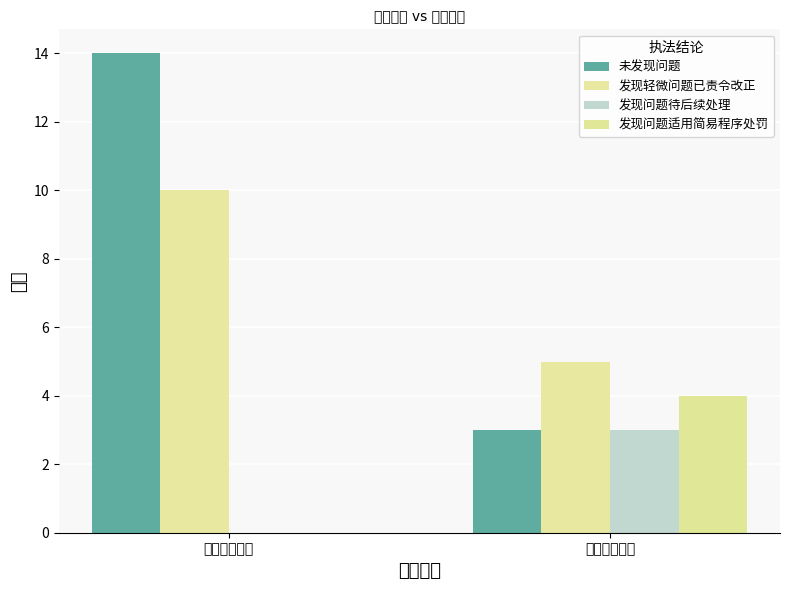

What is the difference between the 发现轻微问题已责令改正 values at 日常常规检查 and 基本情况检查?

5